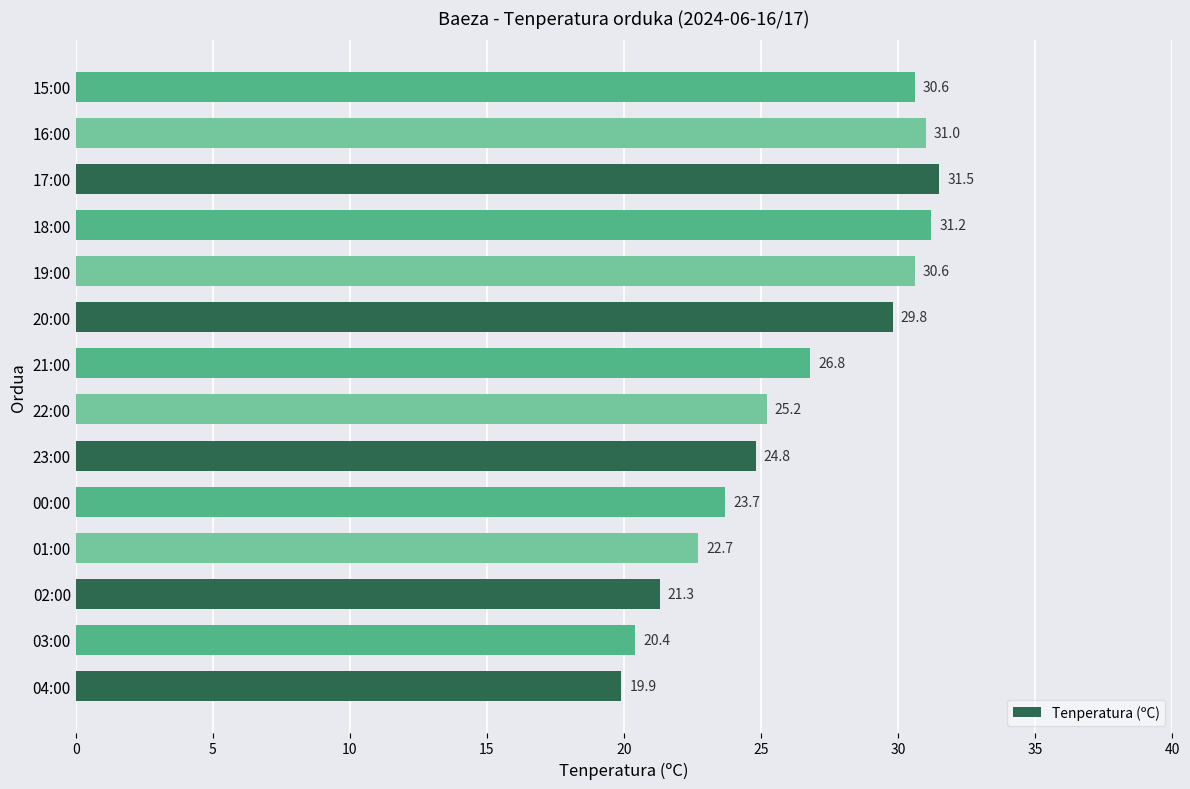

Is it true that the value at 02:00 is 21.3?

True